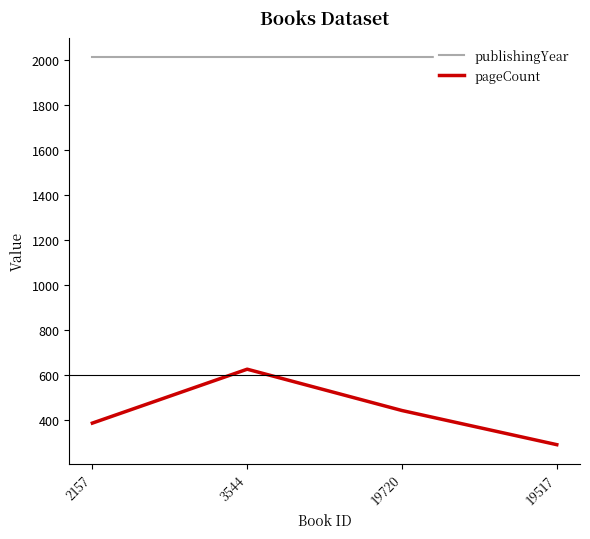

Rank the series at 2157 from lowest to highest value.

pageCount, publishingYear